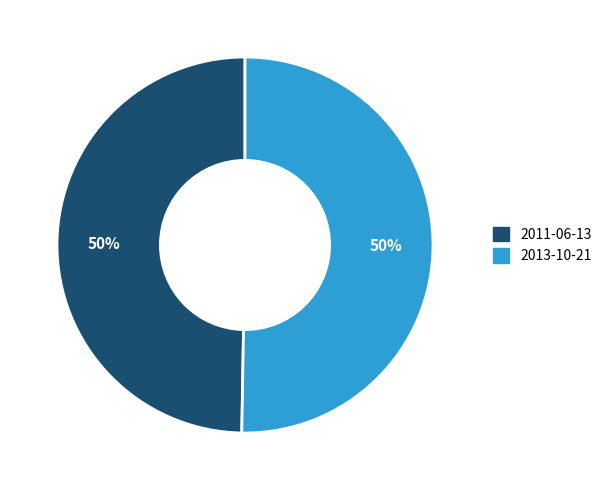

True or false: 2011-06-13 accounts for 44% of the total.

False